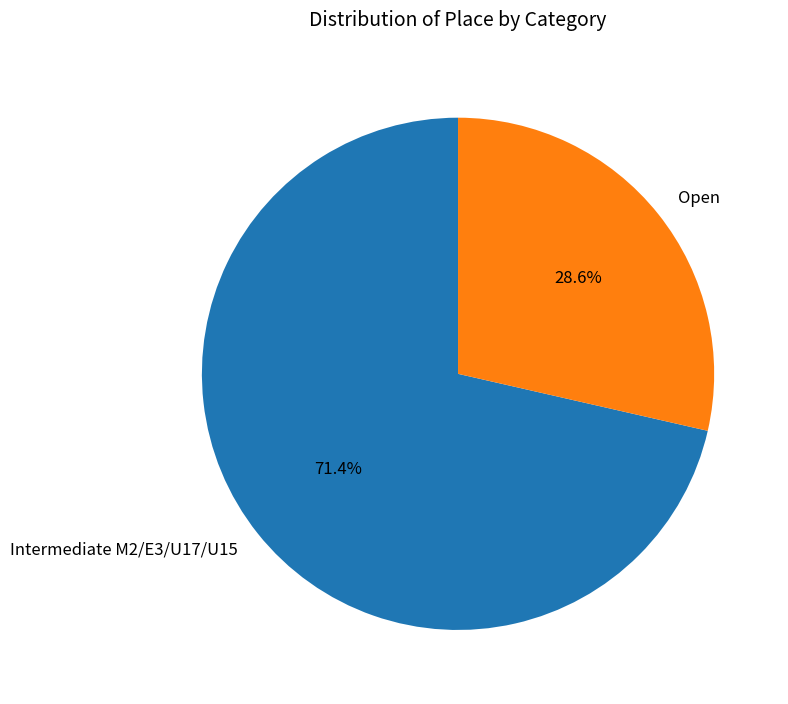

How many segments does this pie chart have?

2